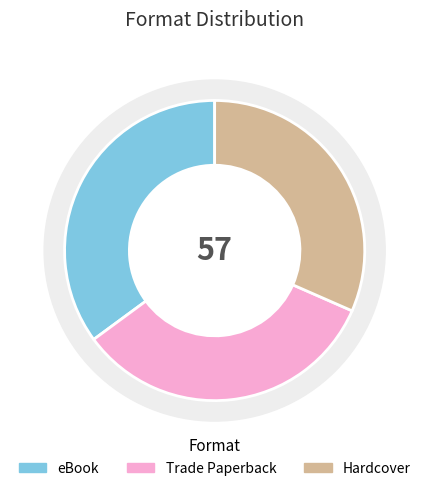

Is the sum of eBook and Trade Paperback greater than half?

Yes